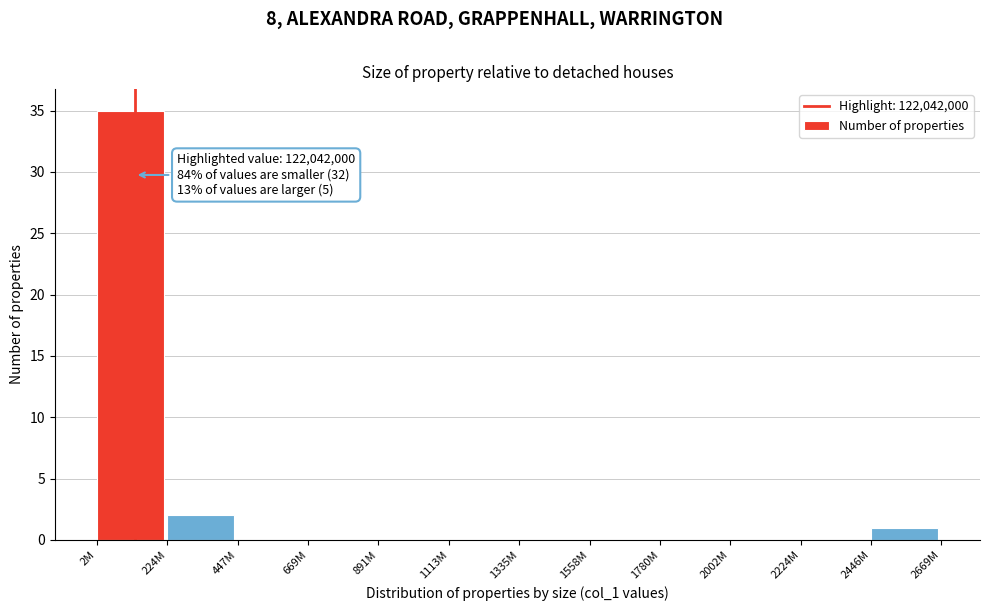

Reading right to left, extract all data points from this chart.

2446M=1	2224M=0	2002M=0	1780M=0	1558M=0	1335M=0	1113M=0	891M=0	669M=0	447M=0	224M=2	2M=35